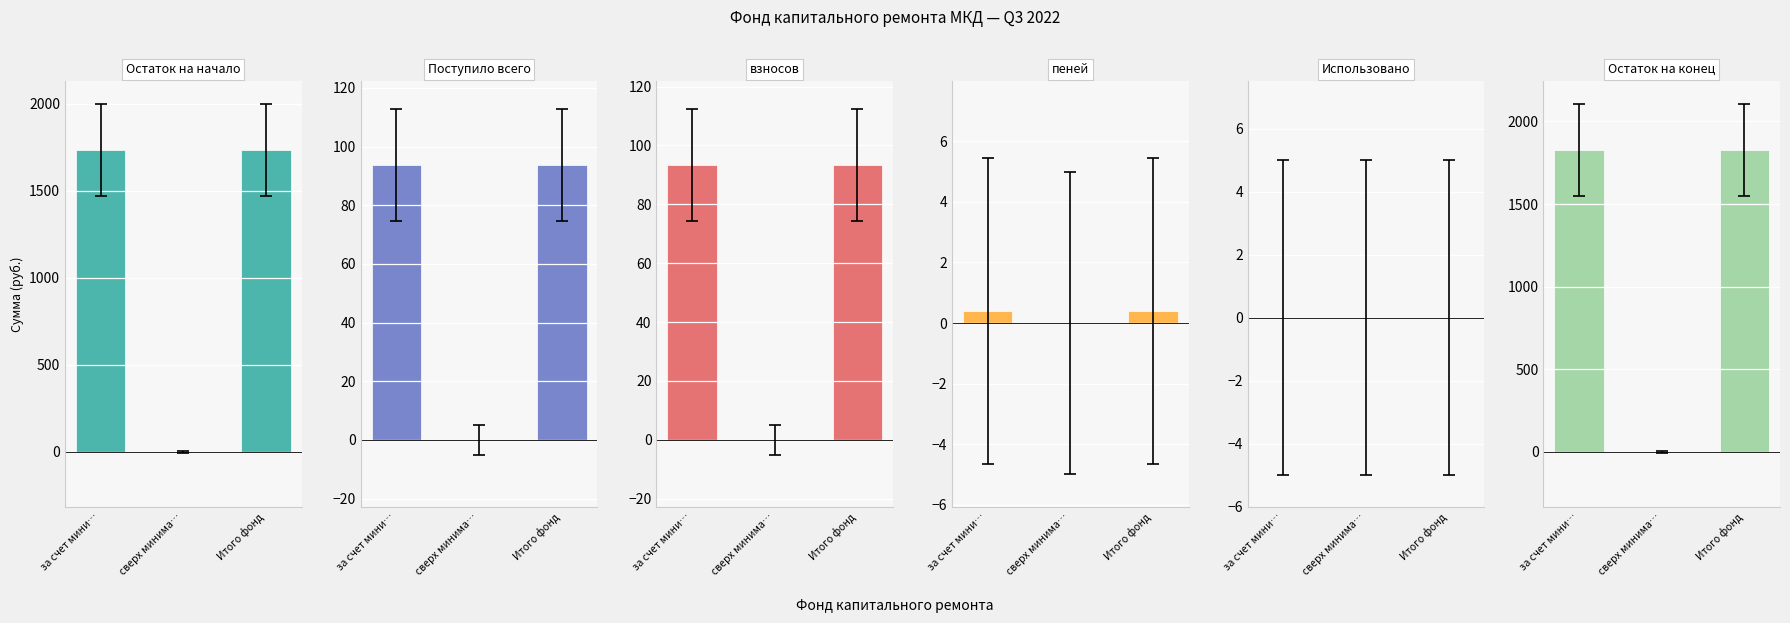

How many distinct data groups are displayed?

6